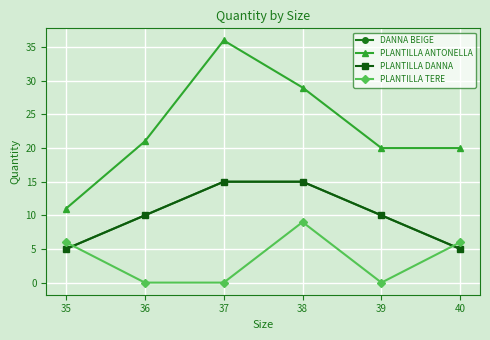

Reading left to right, extract all data points from this chart.

DANNA BEIGE: 5	10	15	15	10	5
PLANTILLA ANTONELLA: 11	21	36	29	20	20
PLANTILLA DANNA: 5	10	15	15	10	5
PLANTILLA TERE: 6	0	0	9	0	6